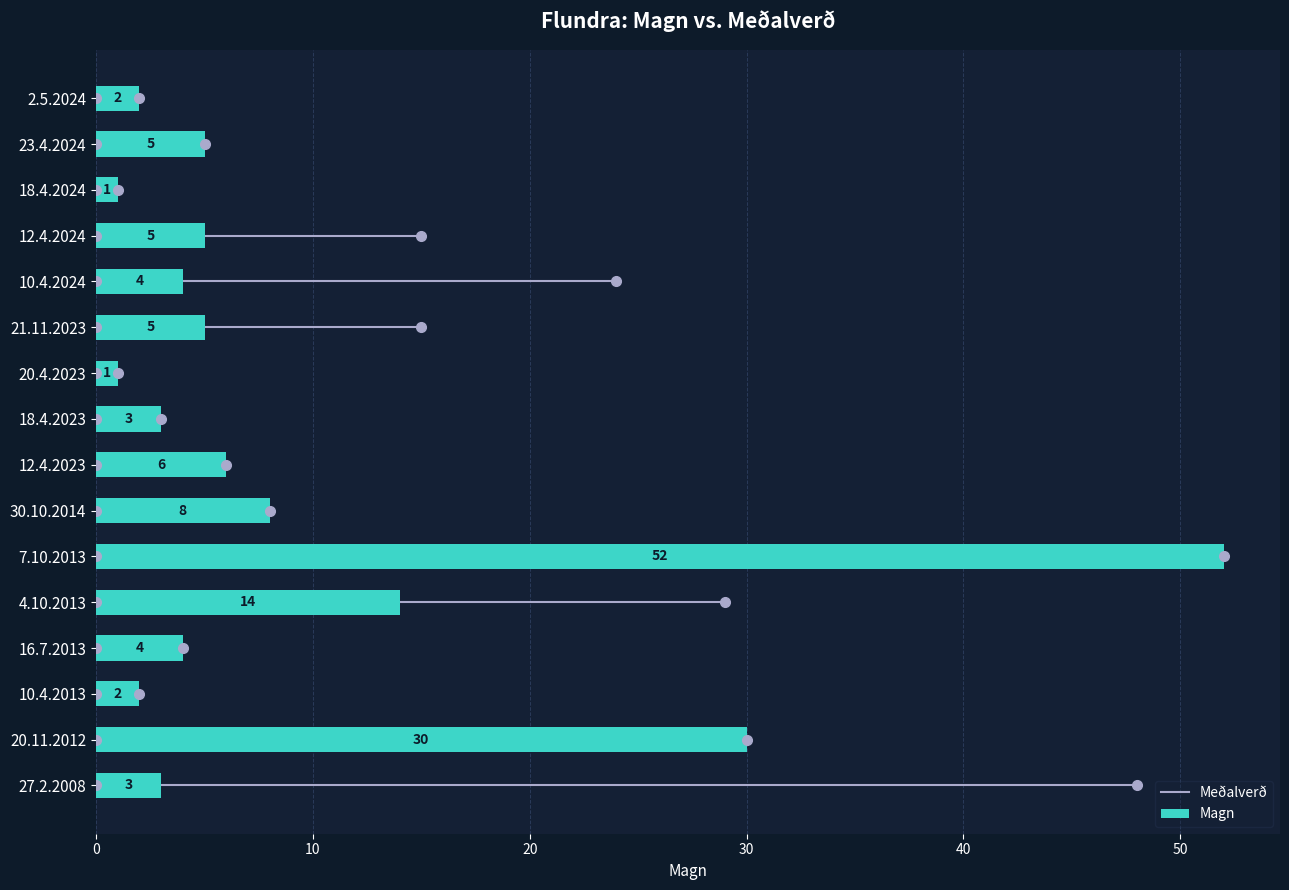

What is the change in value from 18.4.2024 to 16.7.2013?

+3